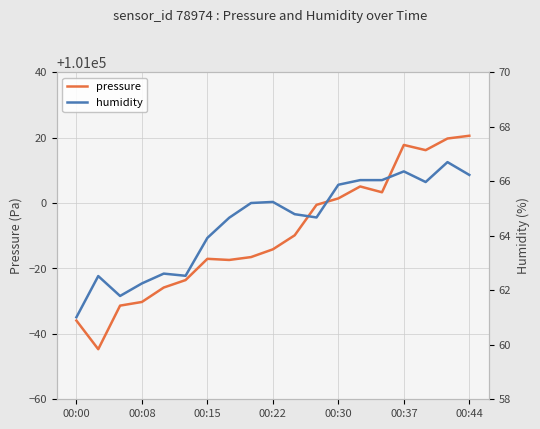

At how many categories does at least one series exceed 14373?

19